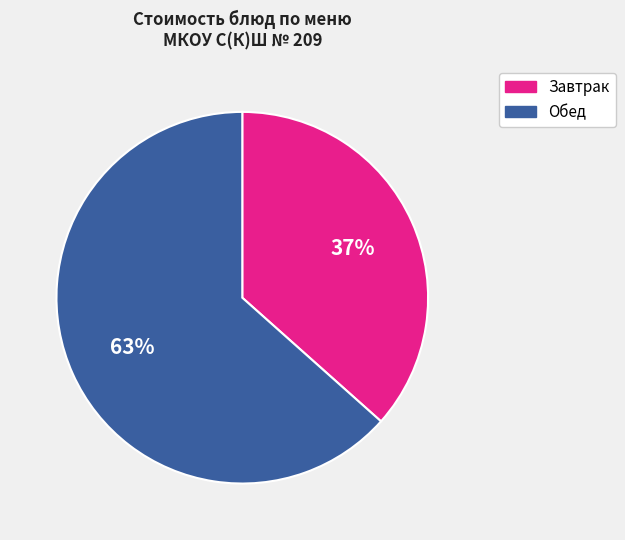

To the nearest percent, what is the average slice percentage?

50%